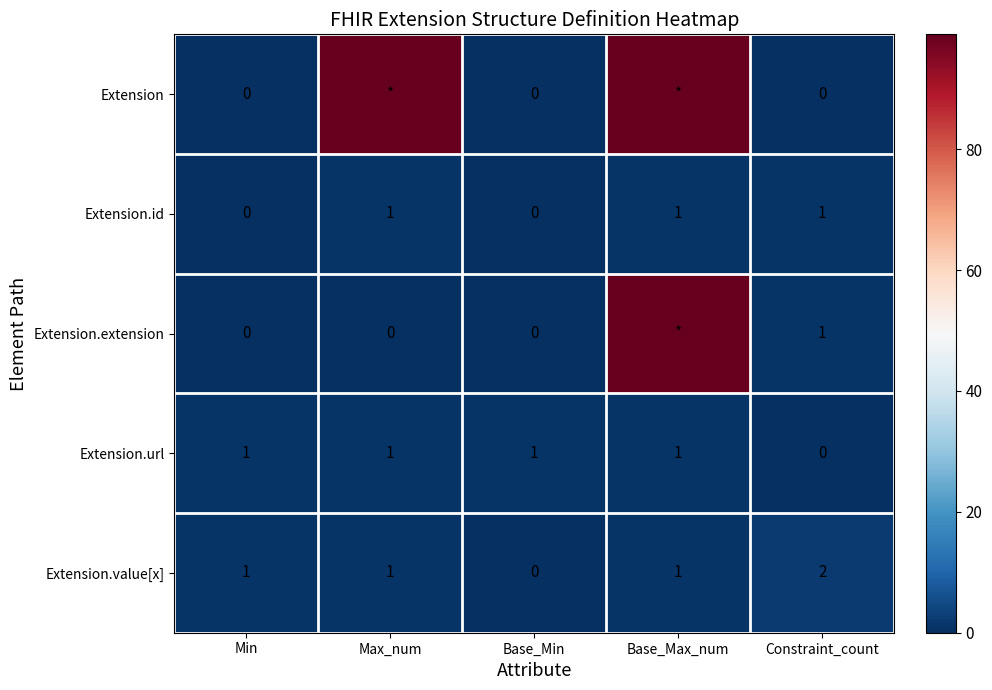

How many positive values does the Extension.id series have?

3